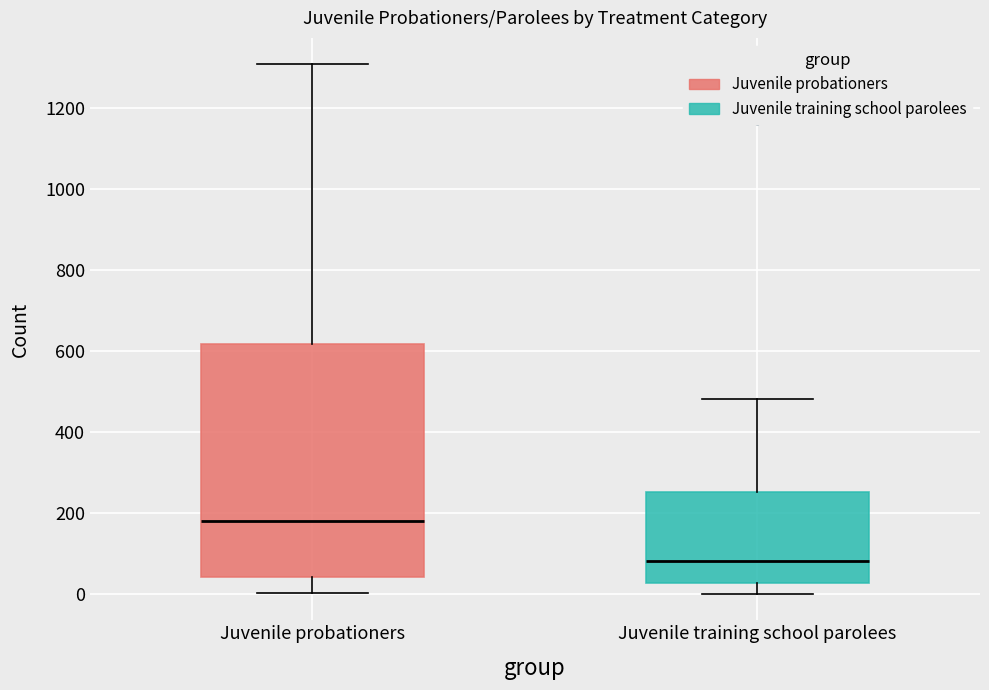

Reading left to right, read every box against the y-axis: the position of its median line, the range the box covers, and the ends of its whiskers. The values are not printed on the chart, so give them approximately, as read against the axis.

Juvenile probationers: median 180, box 40 to 620, whiskers 0 to 1300
Juvenile training school parolees: median 80, box 20 to 260, whiskers 0 to 480